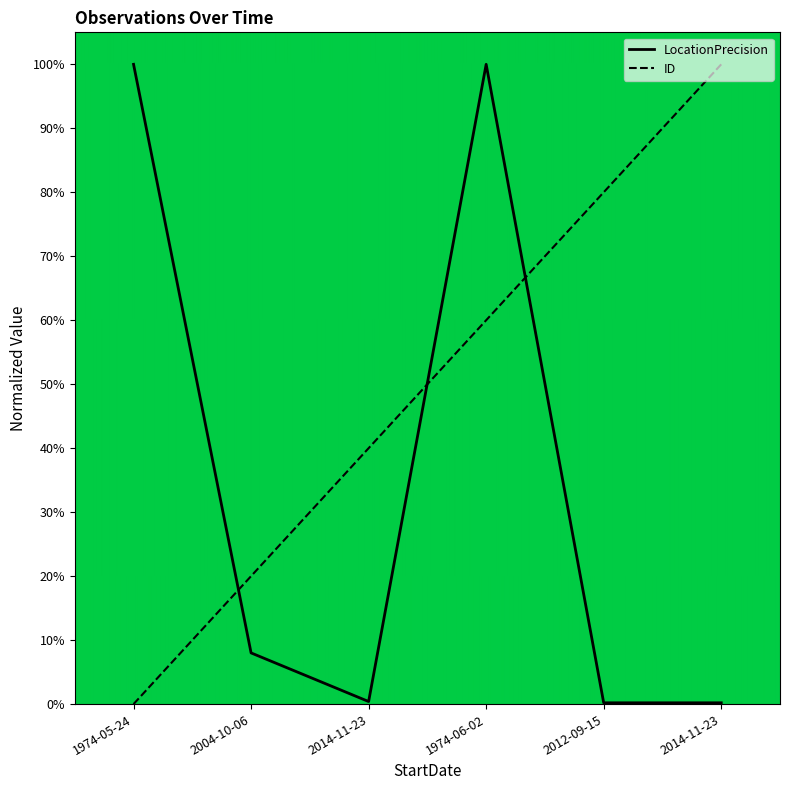

How many ID values are between 0 and 1?

6